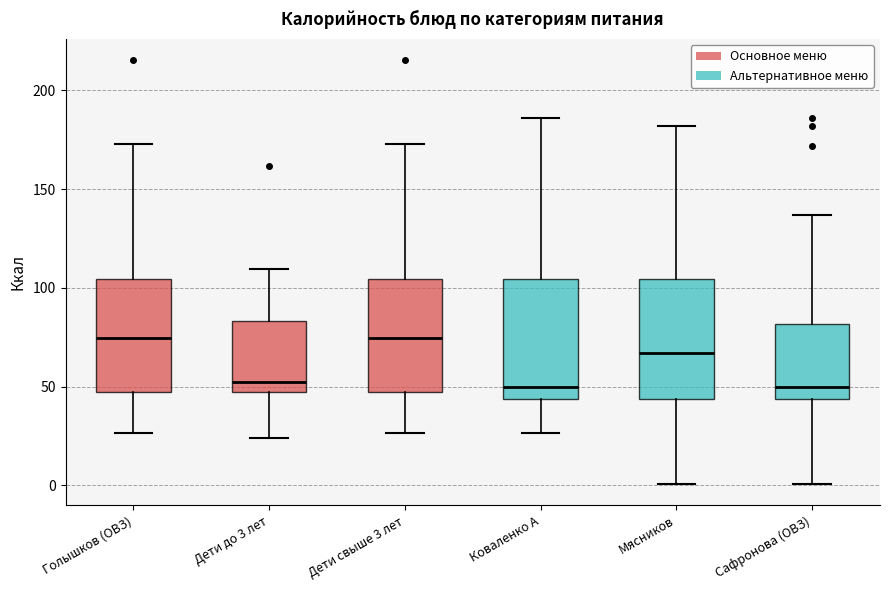

Reading left to right, read every box against the y-axis: the position of its median line, the range the box covers, and the ends of its whiskers. The values are not printed on the chart, so give them approximately, as read against the axis.

Голышков (ОВЗ): median 75, box 45 to 105, whiskers 25 to 175
Дети до 3 лет: median 50, box 45 to 85, whiskers 25 to 110
Дети свыше 3 лет: median 75, box 45 to 105, whiskers 25 to 175
Коваленко А: median 50, box 45 to 105, whiskers 25 to 185
Мясников: median 65, box 45 to 105, whiskers 0 to 180
Сафронова (ОВЗ): median 50, box 45 to 80, whiskers 0 to 135